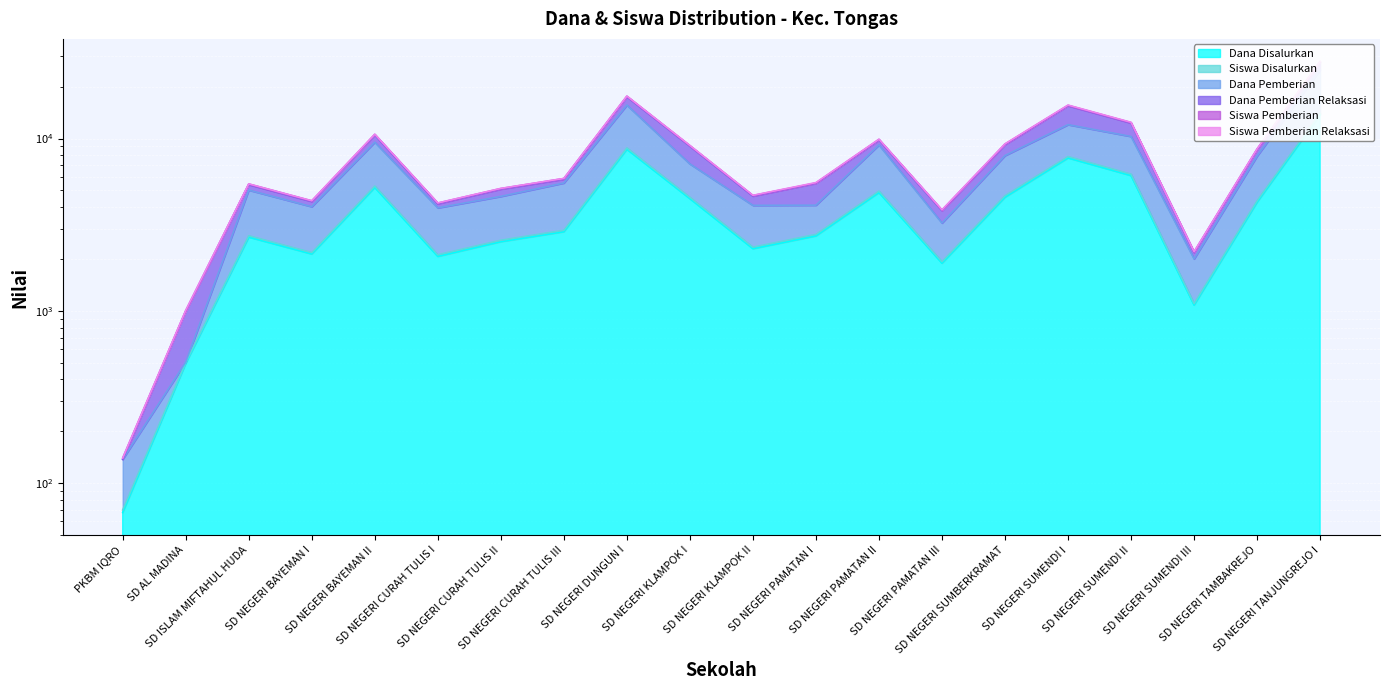

Where is Siswa Disalurkan nearest to the value 14059?

SD NEGERI SUMENDI I